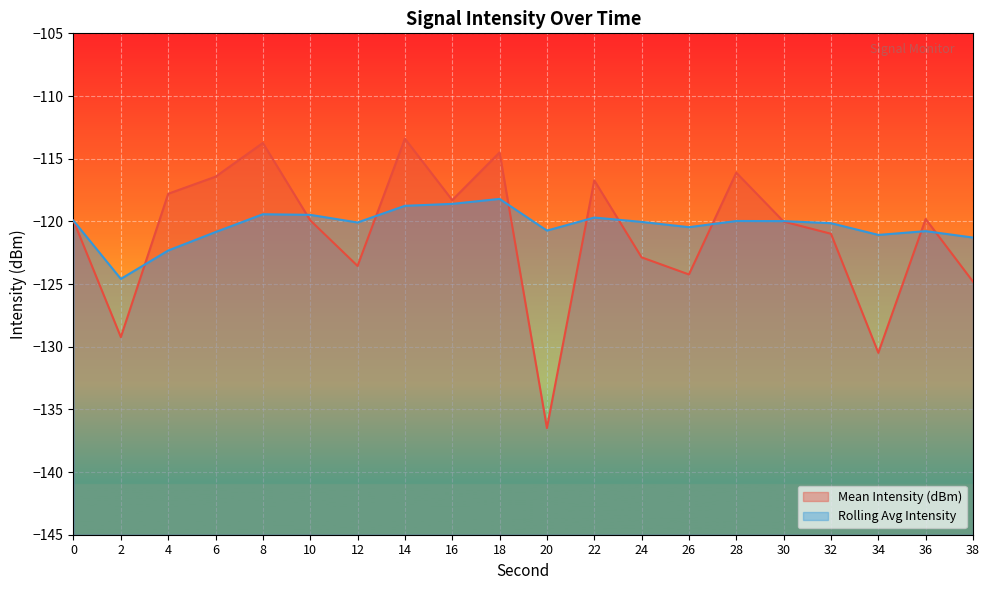

What is the average value of the Mean Intensity (dBm) series?

-121.0